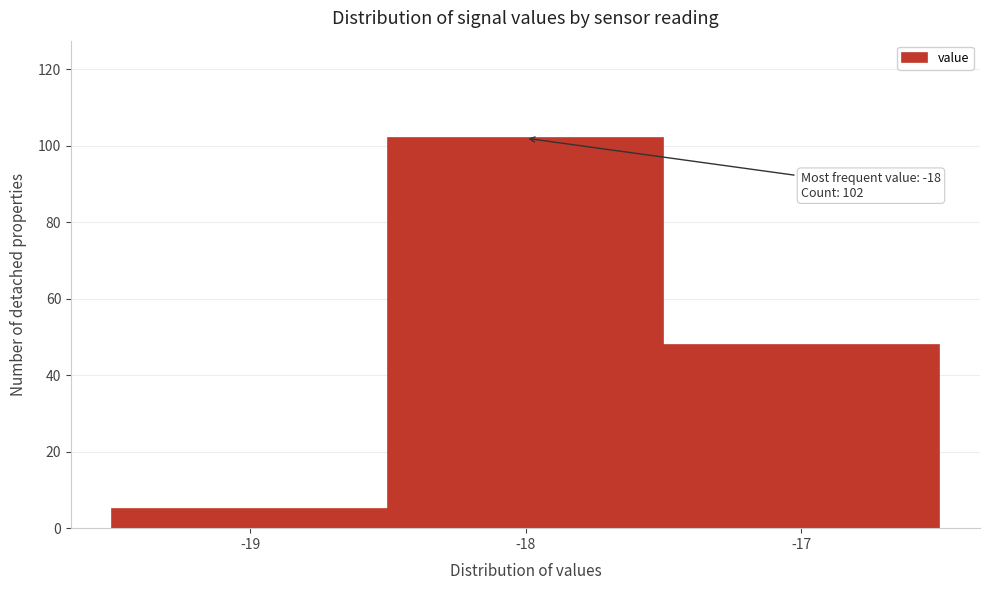

Over which range of the x-axis is the bar tallest?

-18.5 to -17.5